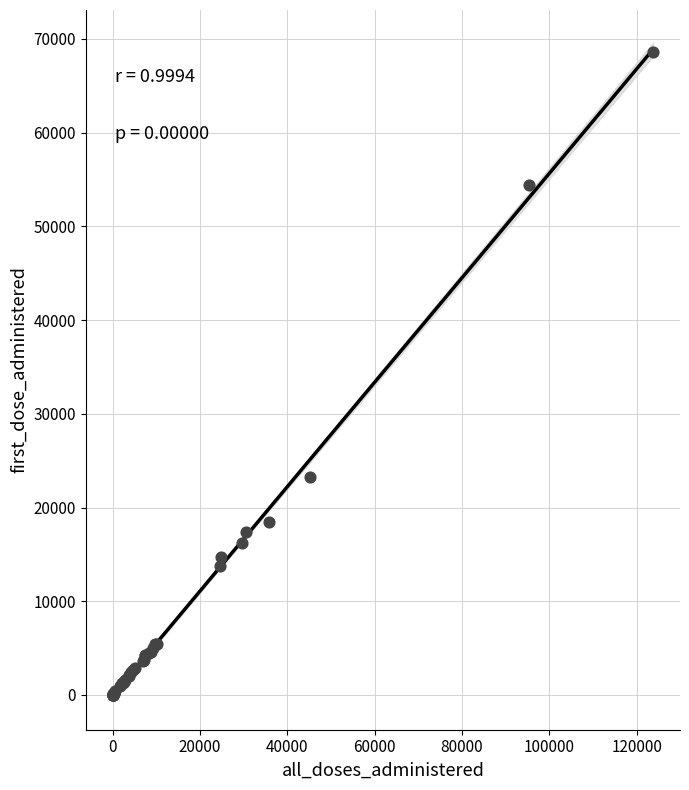

What Y value in the scatter plot is closest to 34330?

23271